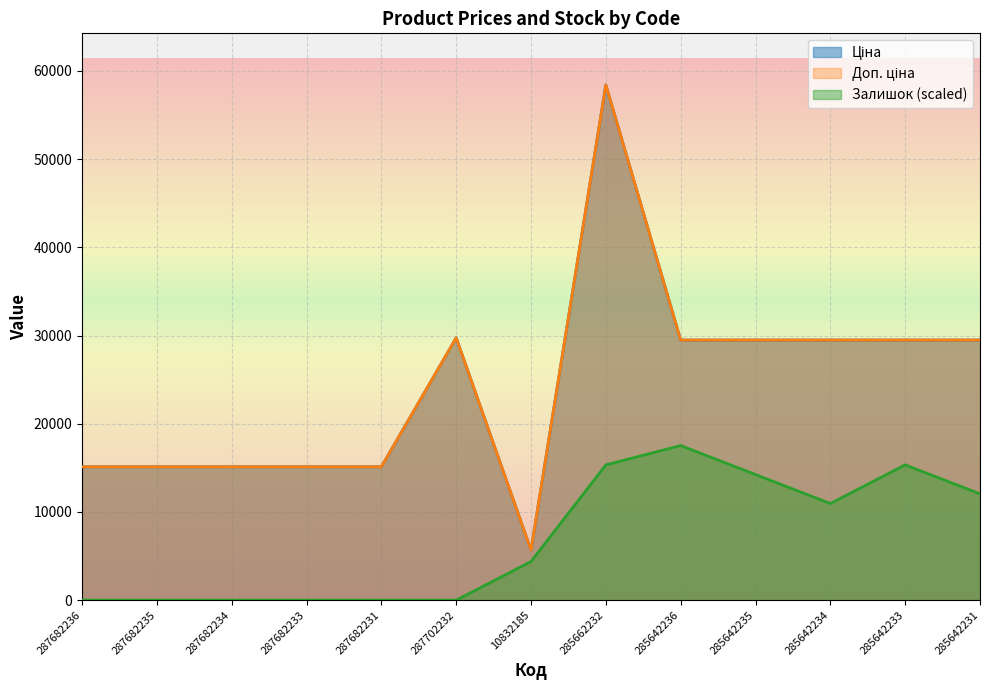

What is the difference between the Залишок values at 10832185 and 287702232?

4382.0